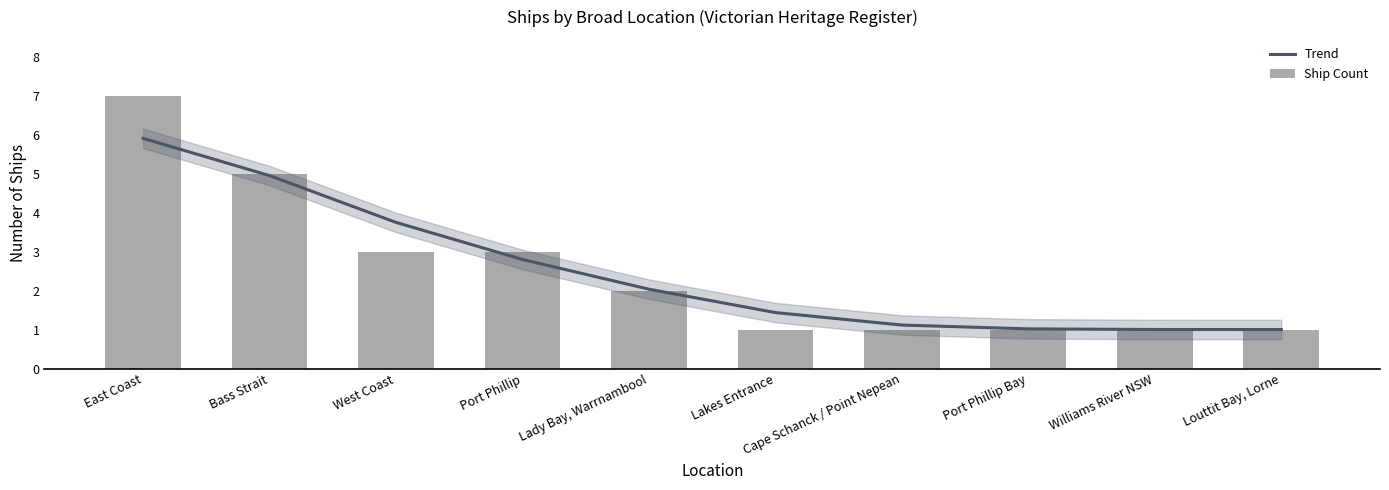

Is the value of Ship Count at Louttit Bay, Lorne greater than the value of Trend at Port Phillip?

No